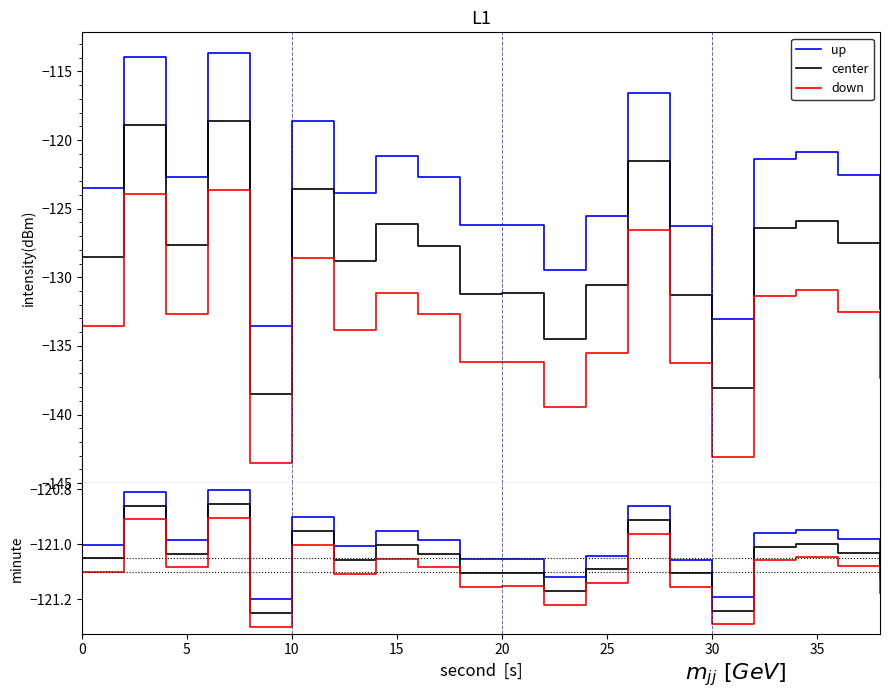

What is the average value of the center series?

-121.0